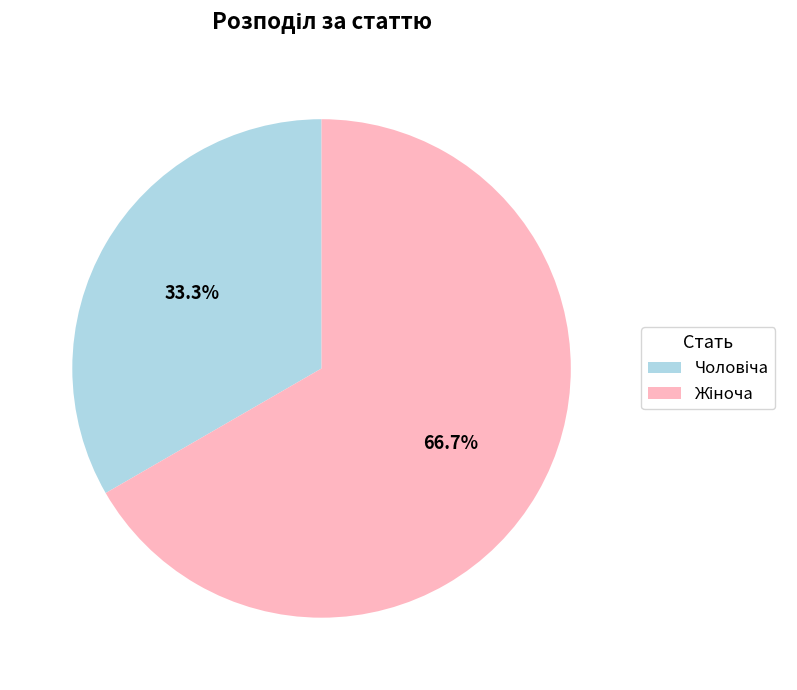

Does any single category account for the majority?

Yes